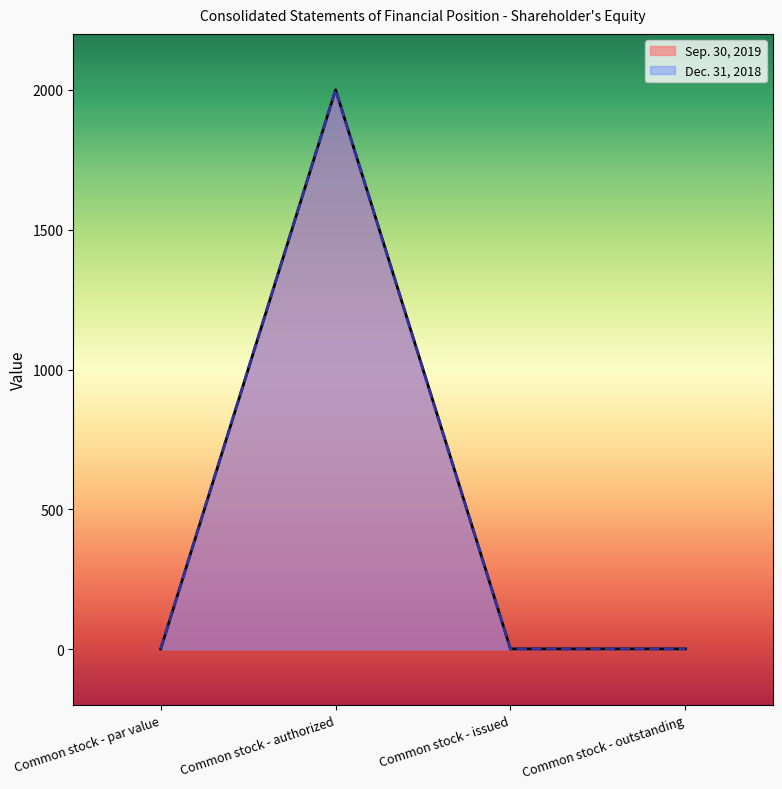

At which category is the sum across all series the highest?

Common stock - authorized